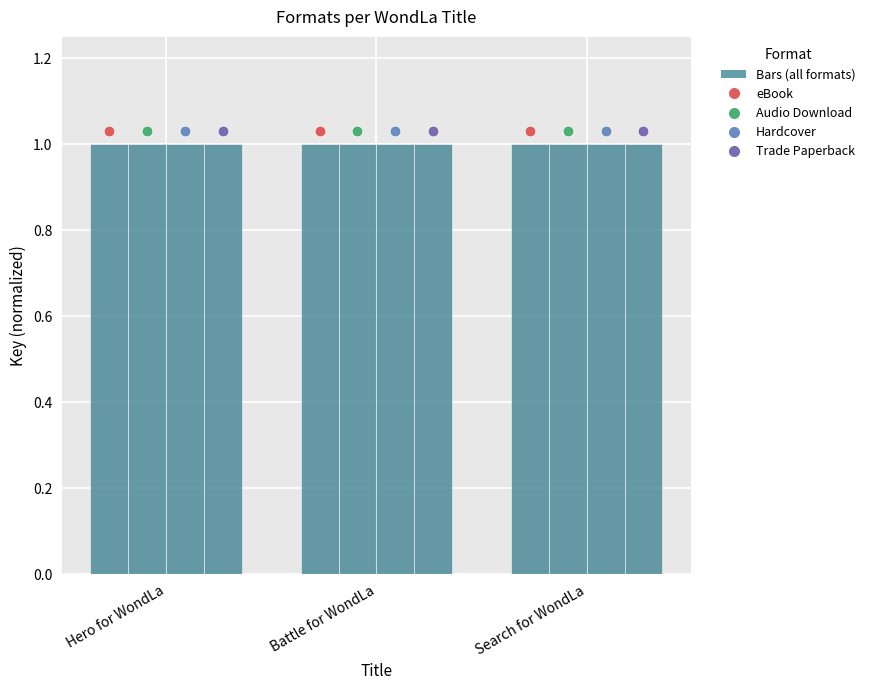

Which series reaches the maximum Y coordinate?

eBook